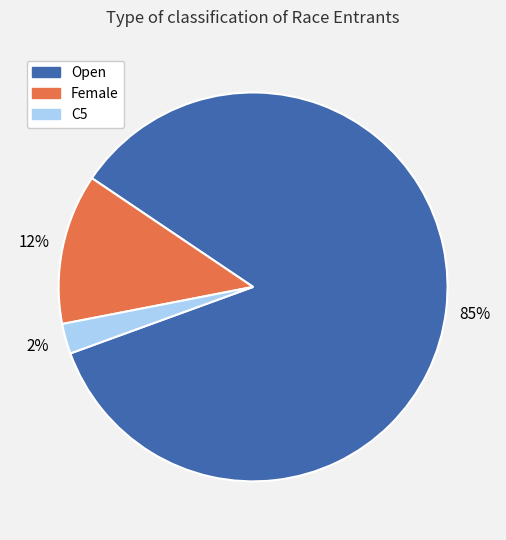

Which has a higher value, C5 or Open?

Open